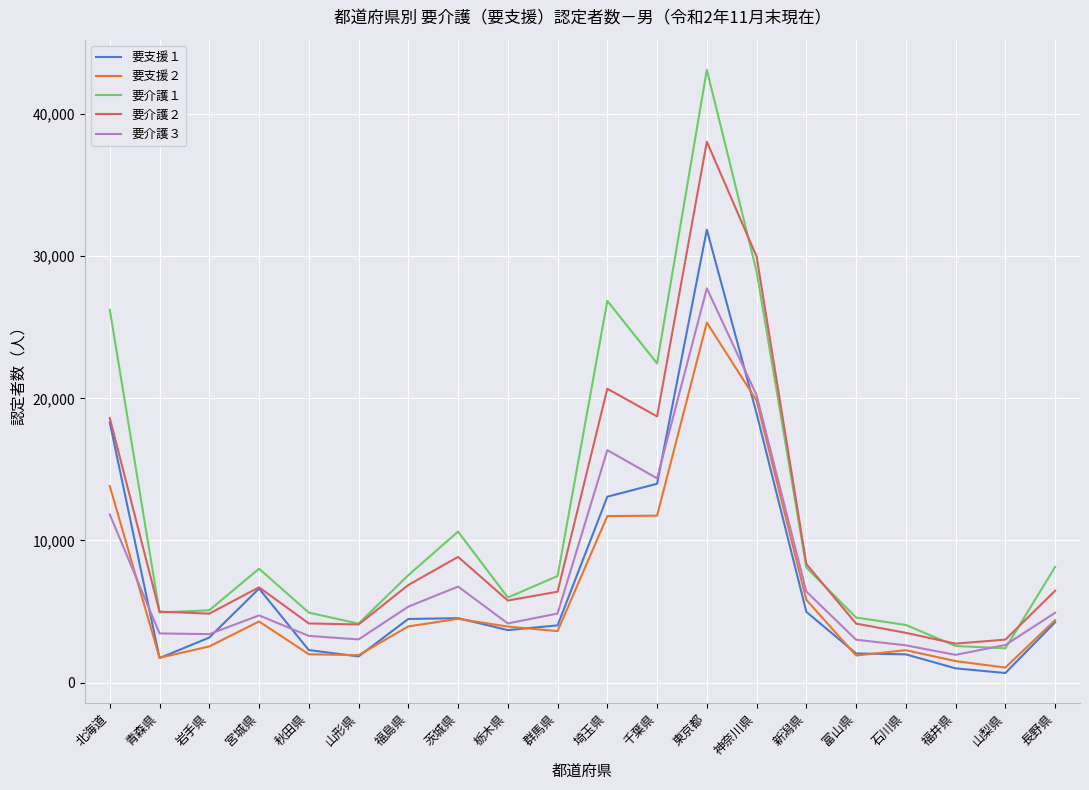

Is it true that 要介護２ equals 2738 at 福井県?

True